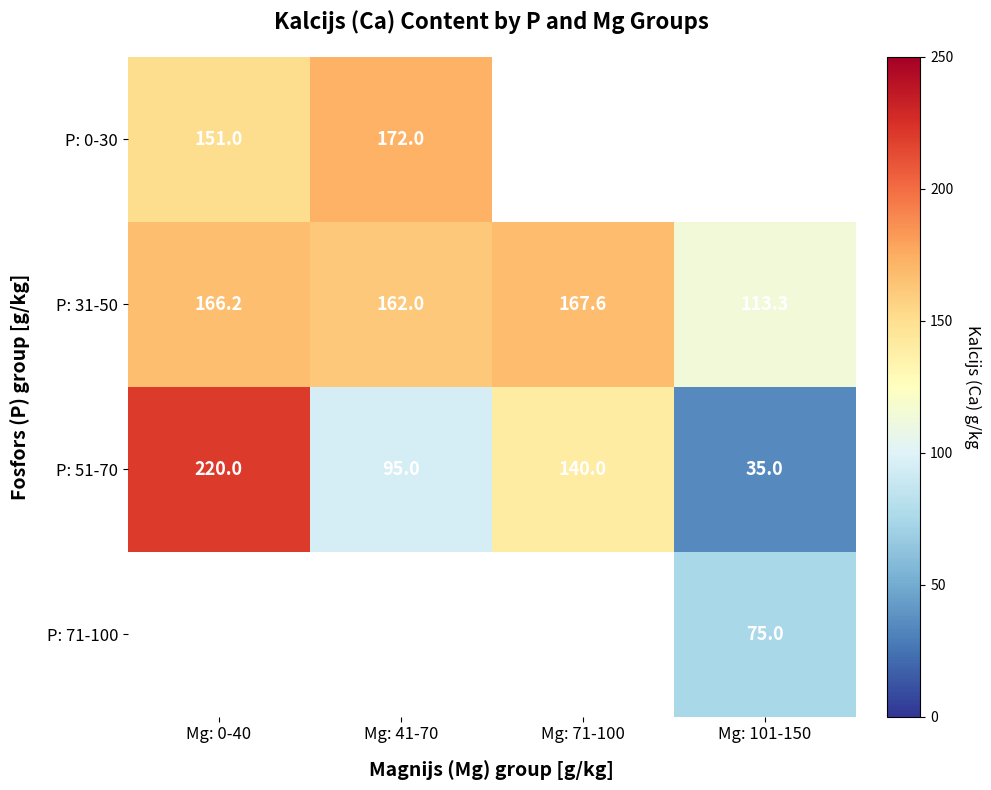

What is the maximum value for P: 51-70?

220.0